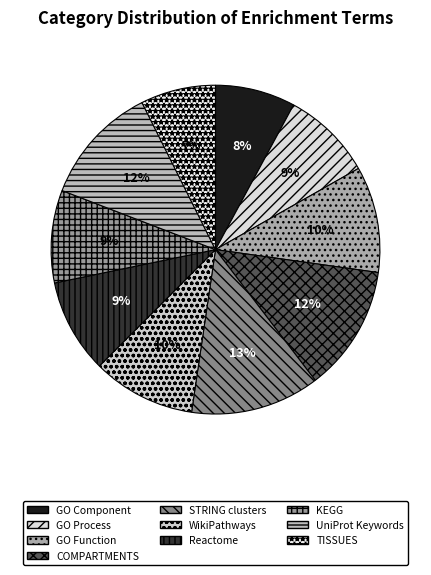

How many segments does this pie chart have?

10